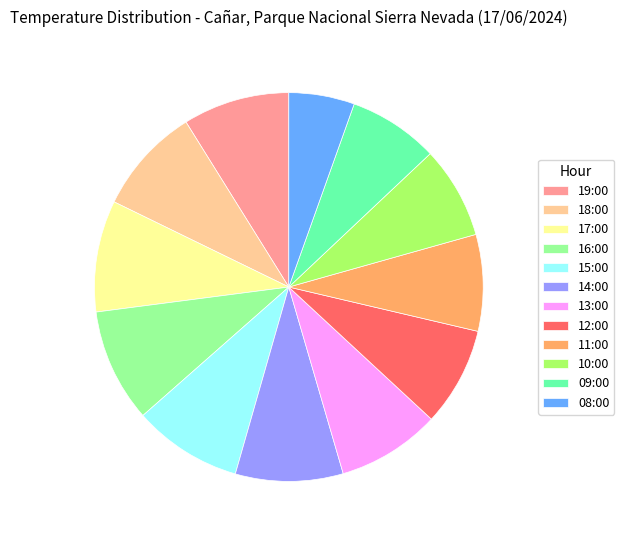

How many slices are in this pie chart?

12